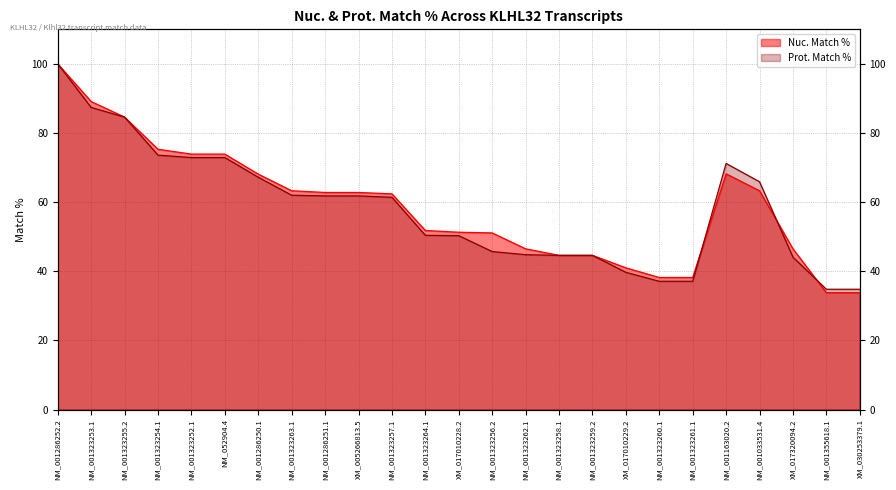

What position from the right is NM_001163020.2?

5